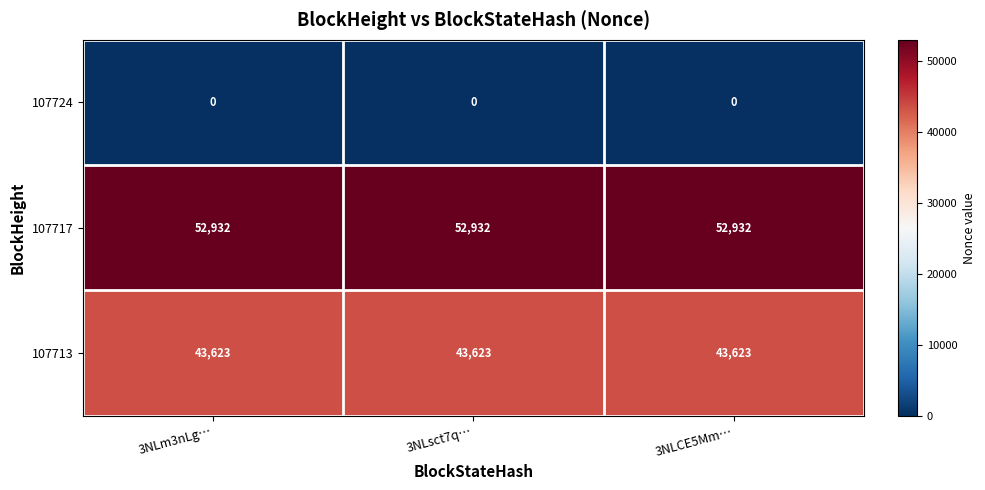

Rank the series by their maximum value, from lowest to highest.

107724, 107713, 107717